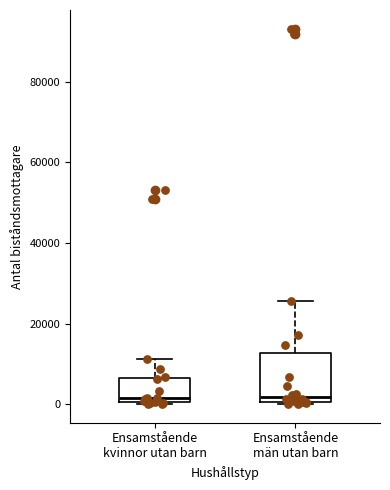

Comparing the boxes themselves (not the whiskers), which one is the tallest?

Ensamstående män utan barn